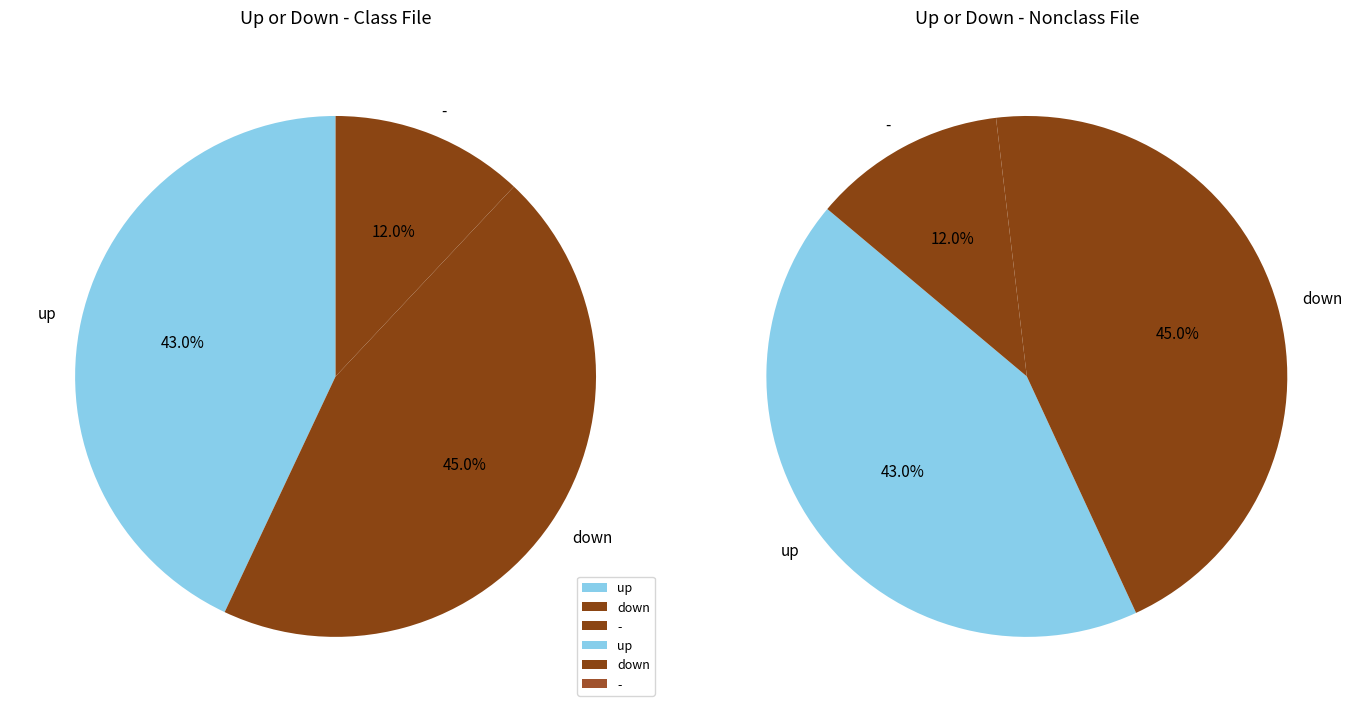

How many slices are in this pie chart?

3